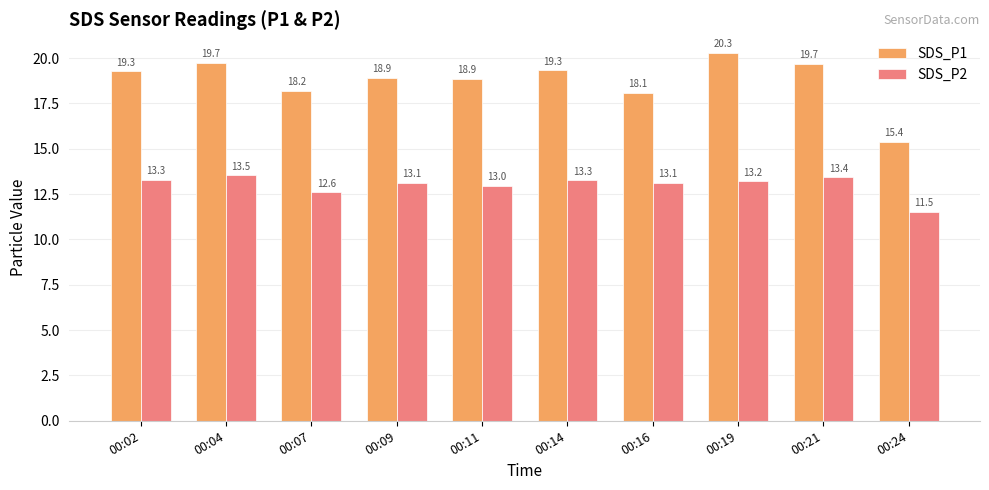

What is the difference between the maximum and minimum values in the SDS_P2 series?

2.0